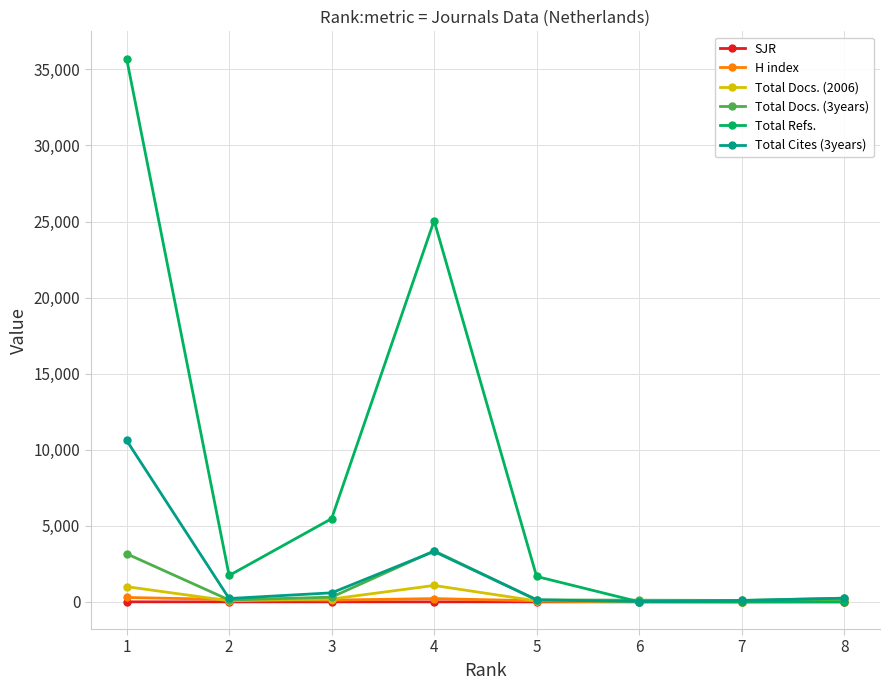

How many lines are shown in the chart?

6